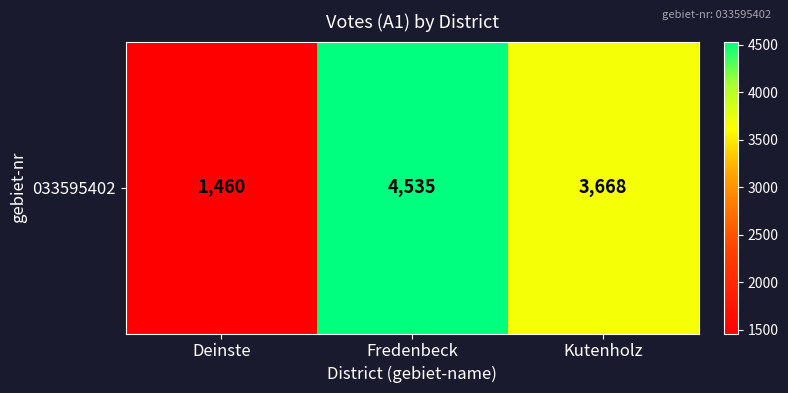

What is the maximum value shown in the chart?

4535